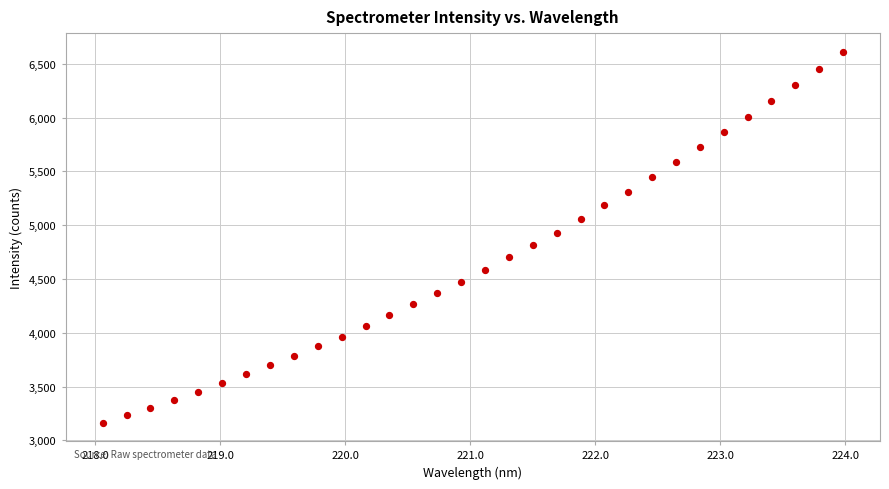

What is the range of X values (max minus min)?

5.9